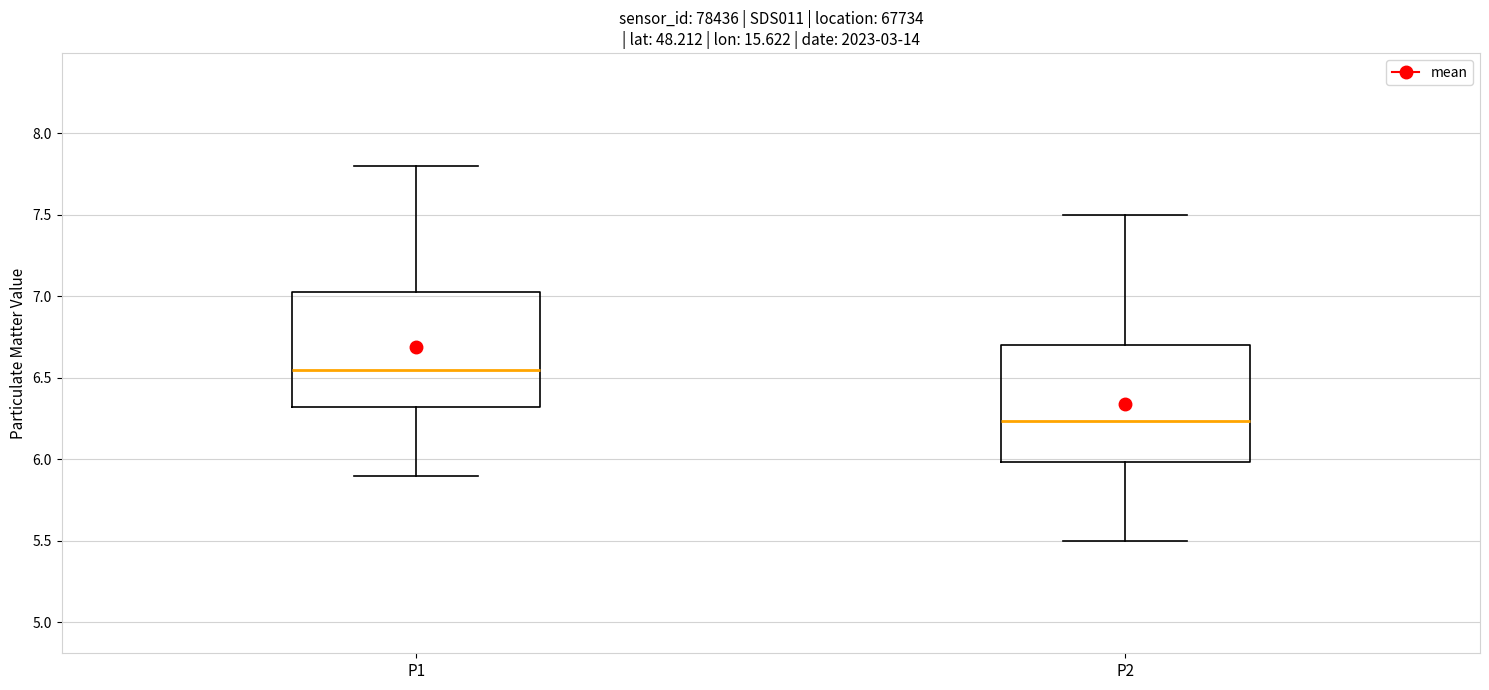

Where does the lower whisker of the box for P2 end on the y-axis? The values are not printed on the chart, so give them approximately, as read against the axis.

5.50